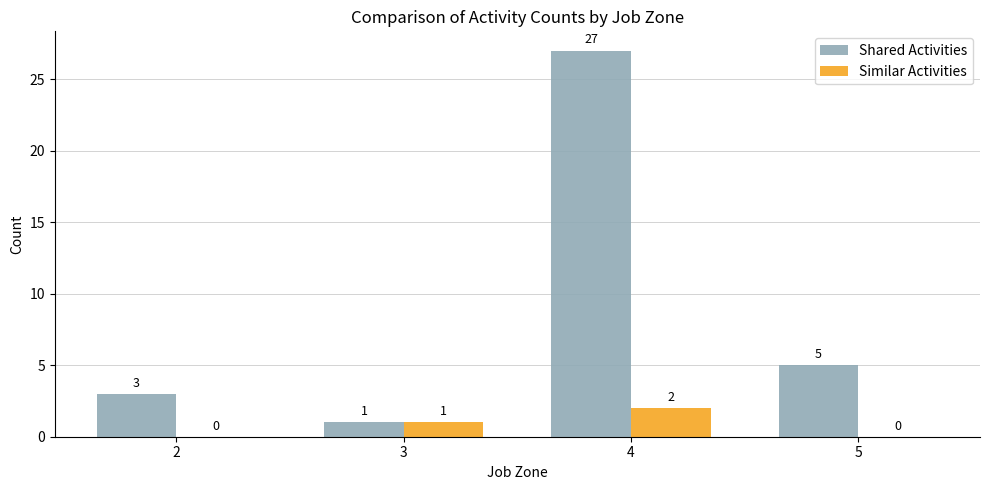

How many positive values does the Similar Activities series have?

2